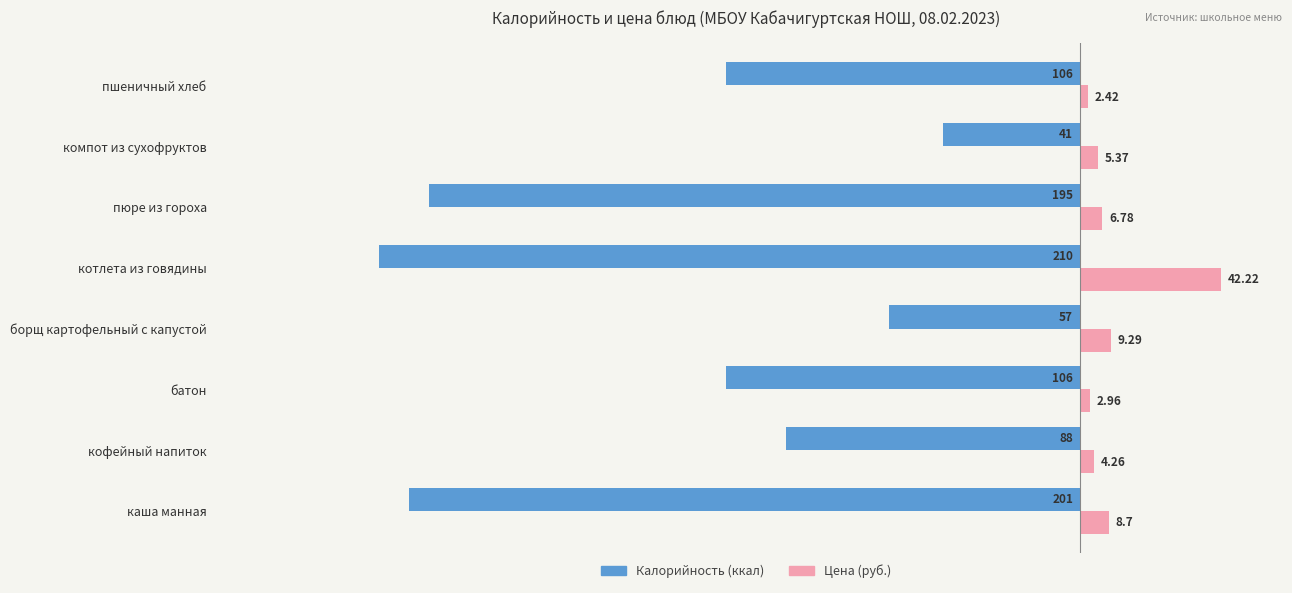

At which category is the sum across all series the highest?

компот из сухофруктов